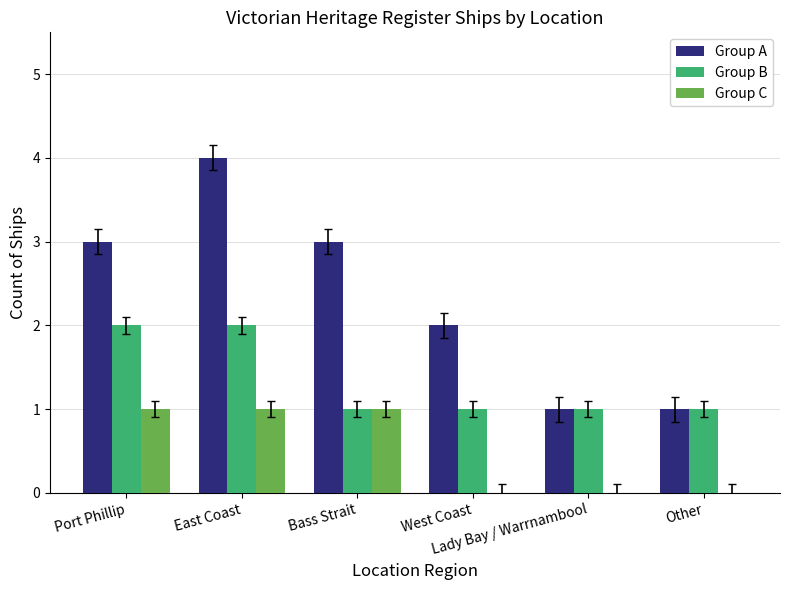

What is the total value across all series at Port Phillip?

6